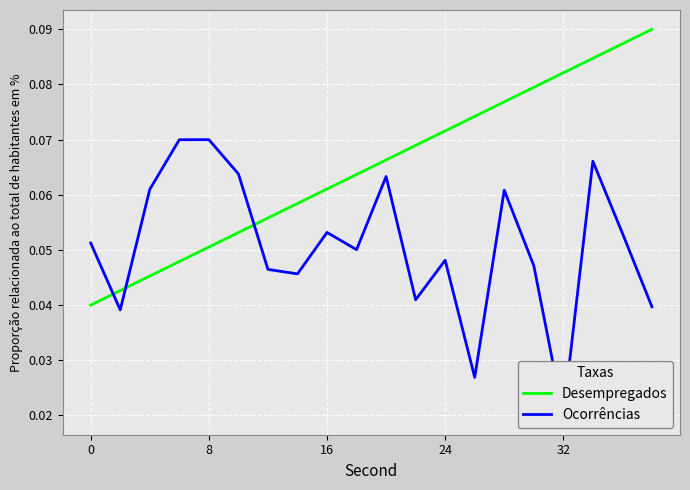

Which series has the largest total across all categories?

Desempregados